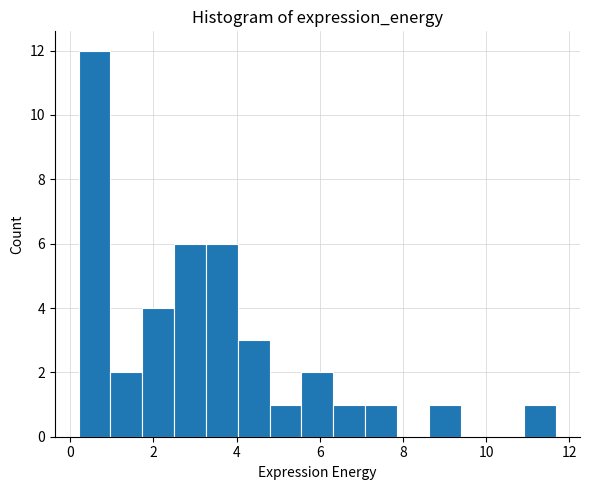

Read against the x-axis, roughly where is the centre of the tallest bar?

0.6